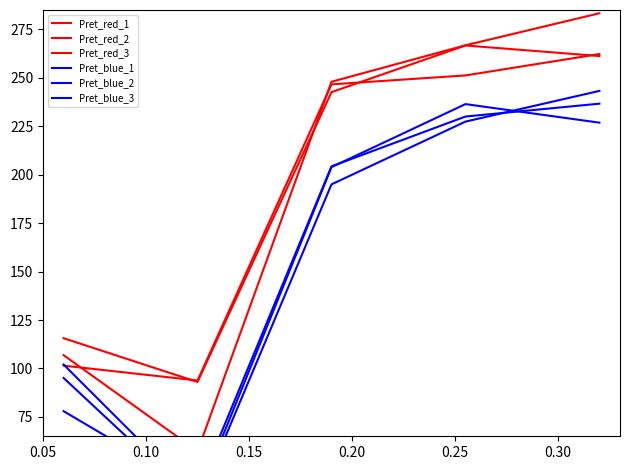

Which series has the largest total across all categories?

Pret_red_1